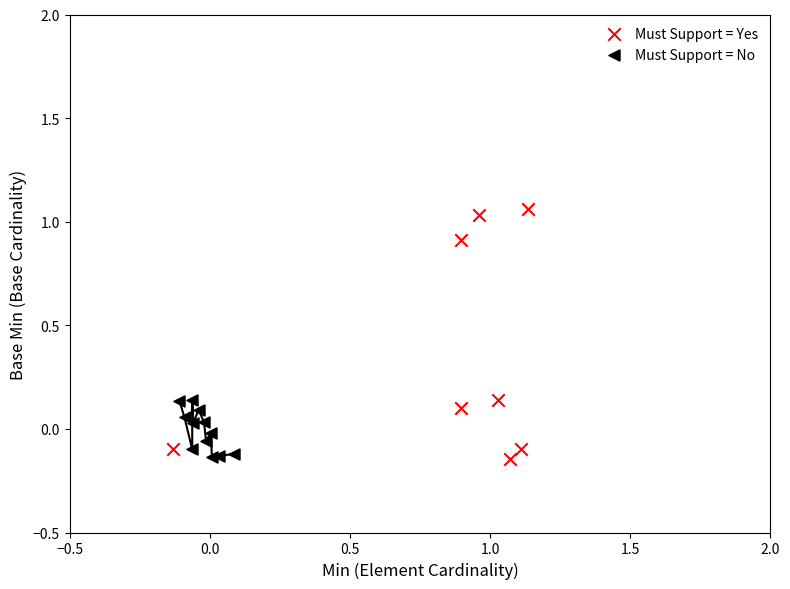

What are all the series names shown in the legend?

Must Support = Yes, Must Support = No